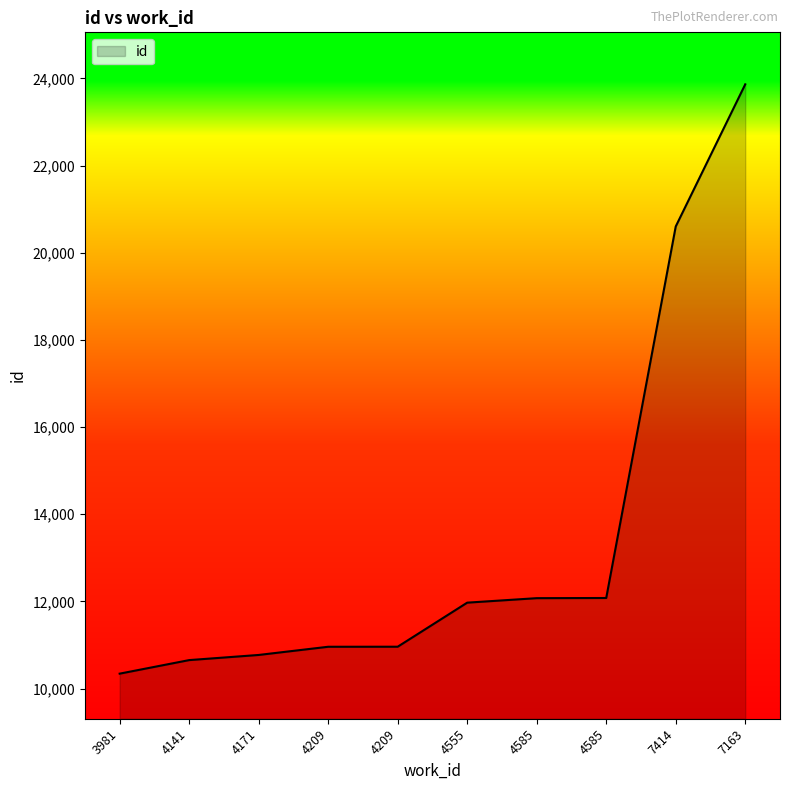

What is the smallest value displayed?

10342